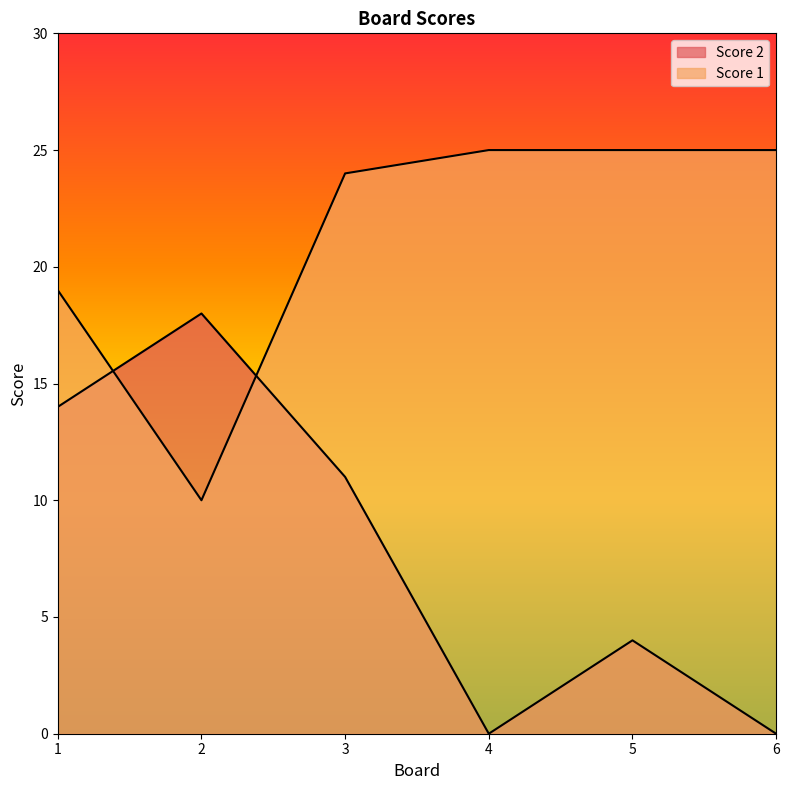

Reading right to left, extract all data points from this chart.

Score 2: 0	4	0	11	18	14
Score 1: 25	25	25	24	10	19